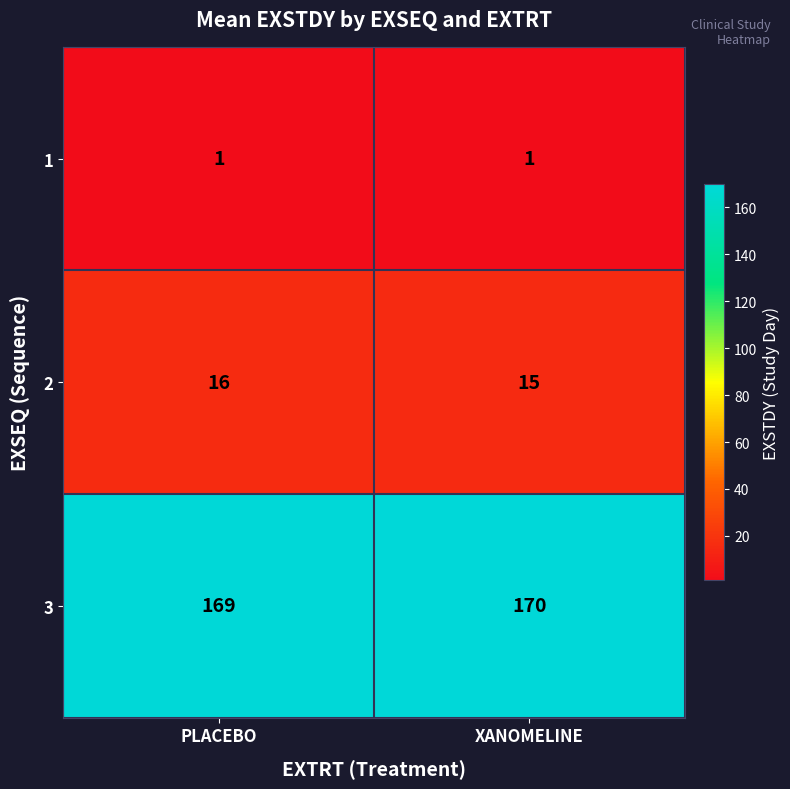

At which category does the chart reach its peak across all series?

XANOMELINE